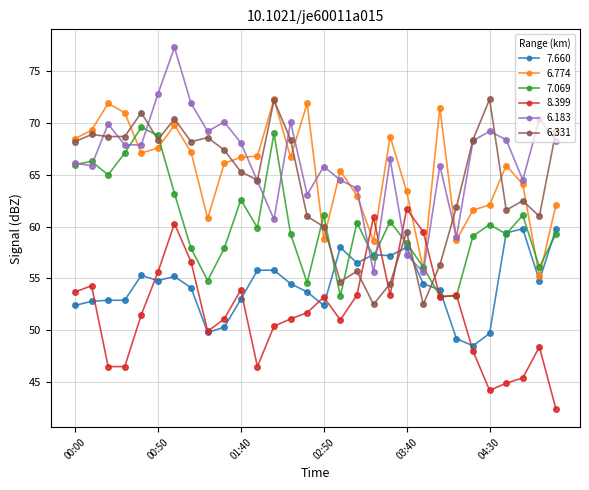

What are all the series names shown in the legend?

7.660, 6.774, 7.069, 8.399, 6.183, 6.331